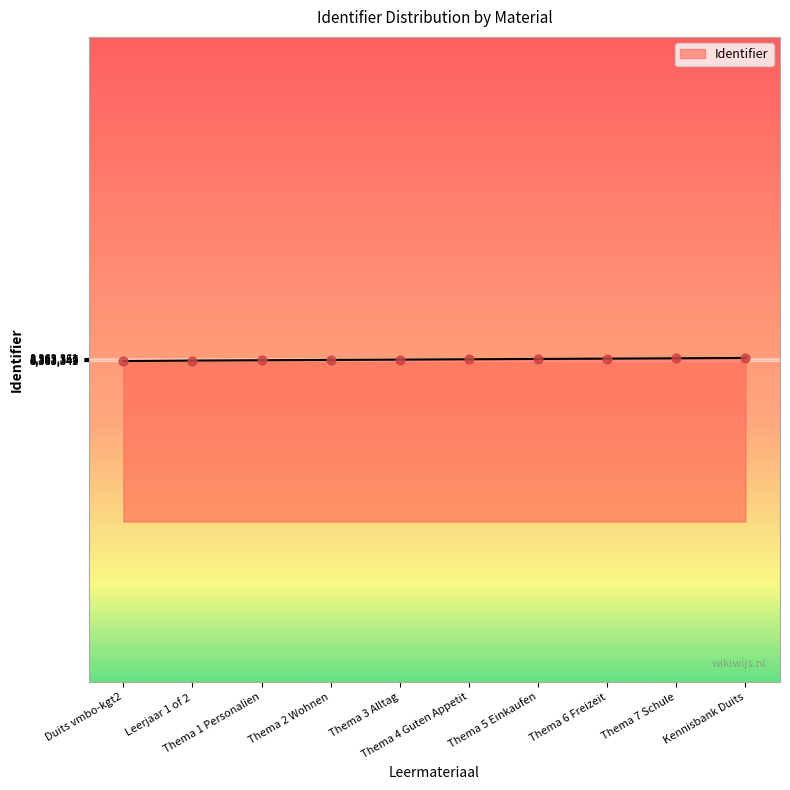

What is the minimum value shown in the chart?

8363342